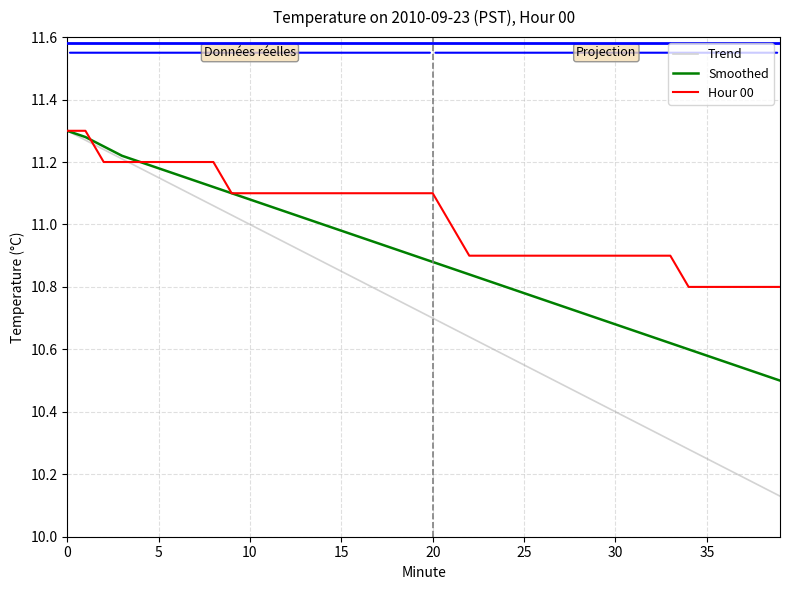

Which series has the largest range (max minus min)?

Trend